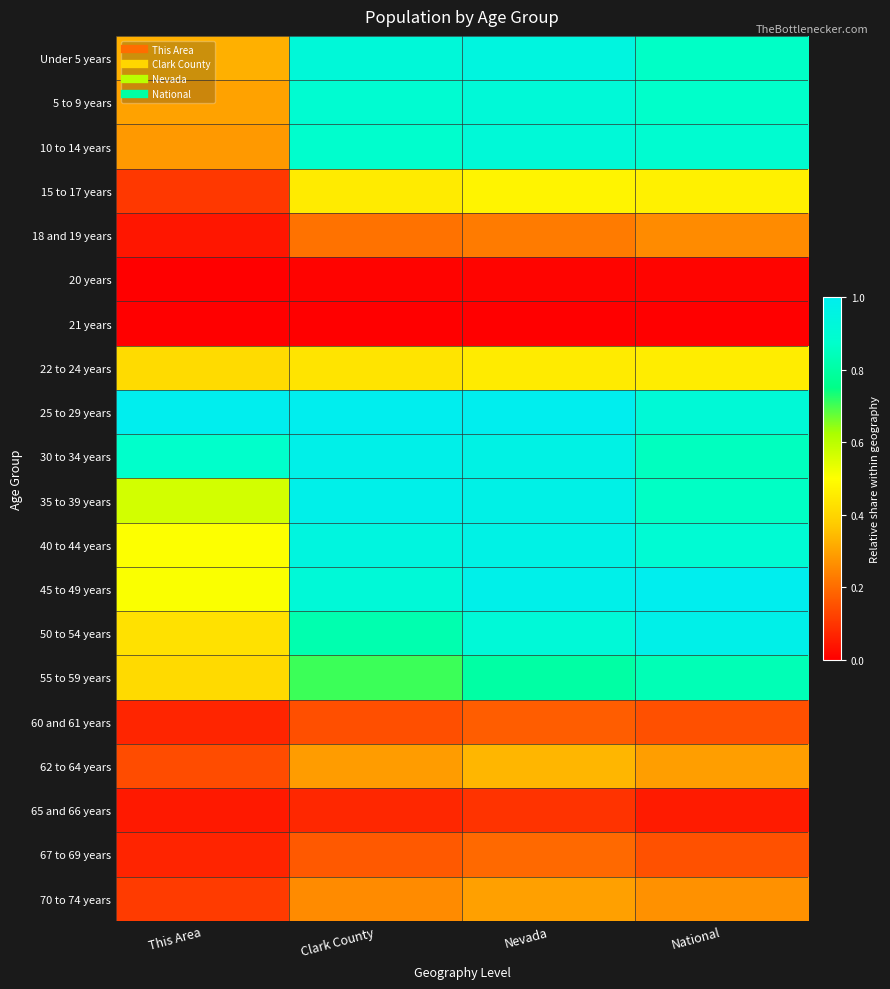

At Nevada, list the series in order from largest to smallest.

25 to 29 years, 45 to 49 years, 35 to 39 years, 40 to 44 years, 30 to 34 years, Under 5 years, 10 to 14 years, 5 to 9 years, 50 to 54 years, 55 to 59 years, 15 to 17 years, 22 to 24 years, 62 to 64 years, 70 to 74 years, 18 and 19 years, 67 to 69 years, 60 and 61 years, 65 and 66 years, 20 years, 21 years